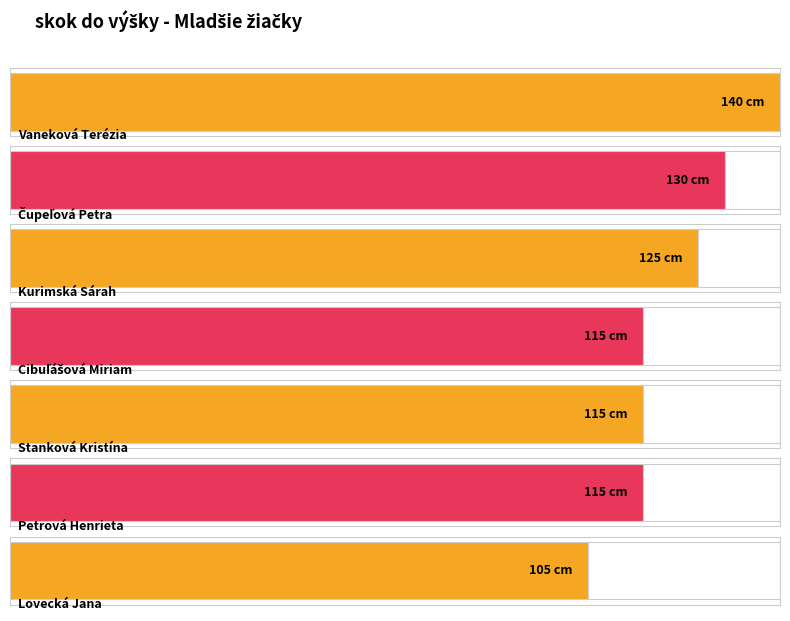

Reading left to right, transcribe all the data shown in this chart.

140	130	125	115	115	115	105